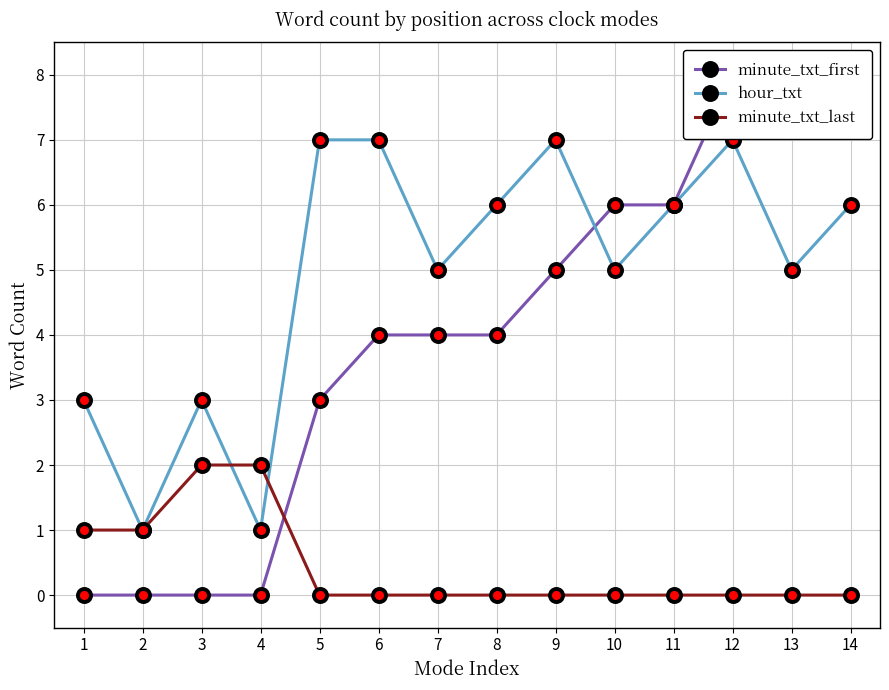

Which series ends up on top after the final intersection of hour_txt and minute_txt_first?

minute_txt_first